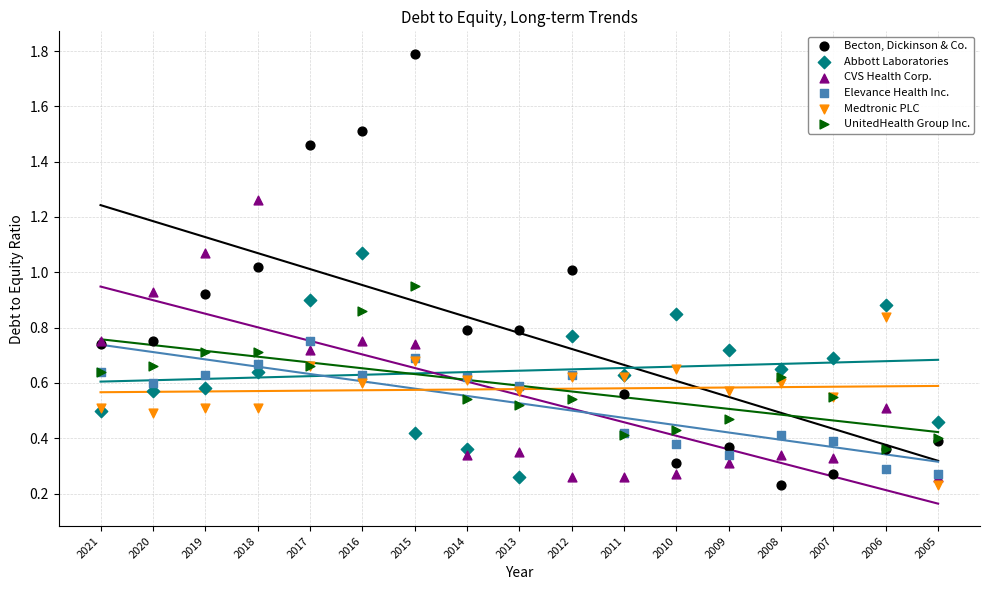

Which series contains the lowest Y value?

Becton, Dickinson & Co.